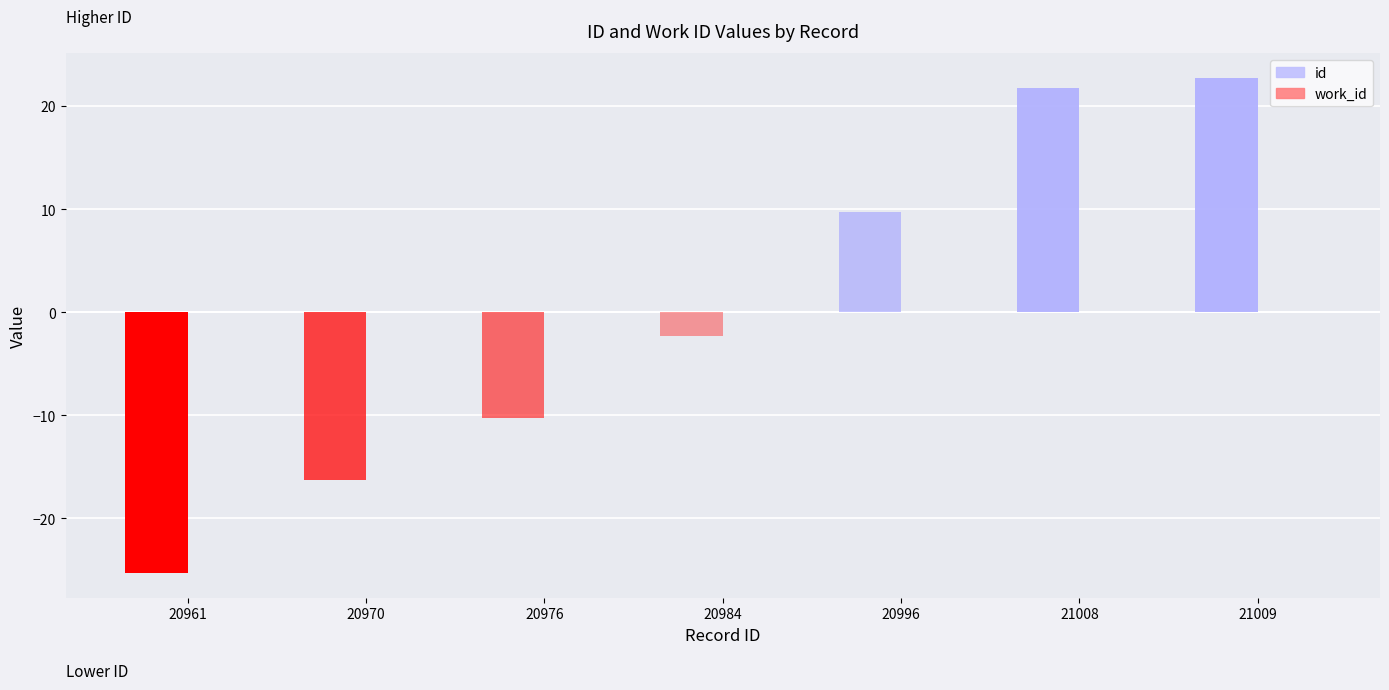

Between 20984 and 20976, which is larger?

20984